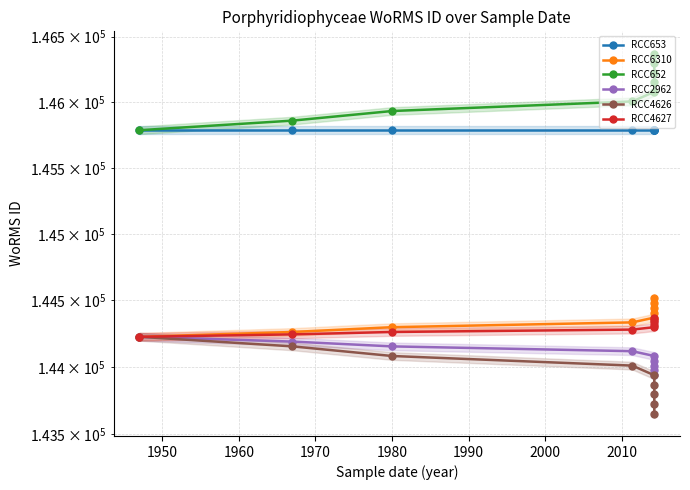

Which series has the largest total across all categories?

RCC652